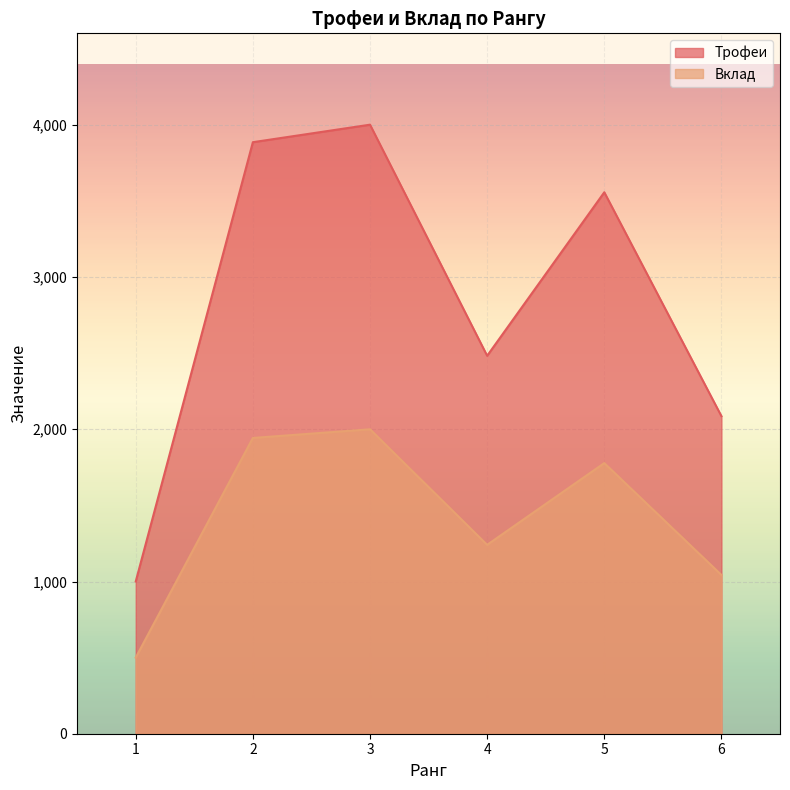

The Вклад series shows 684 at 6. True or false?

False